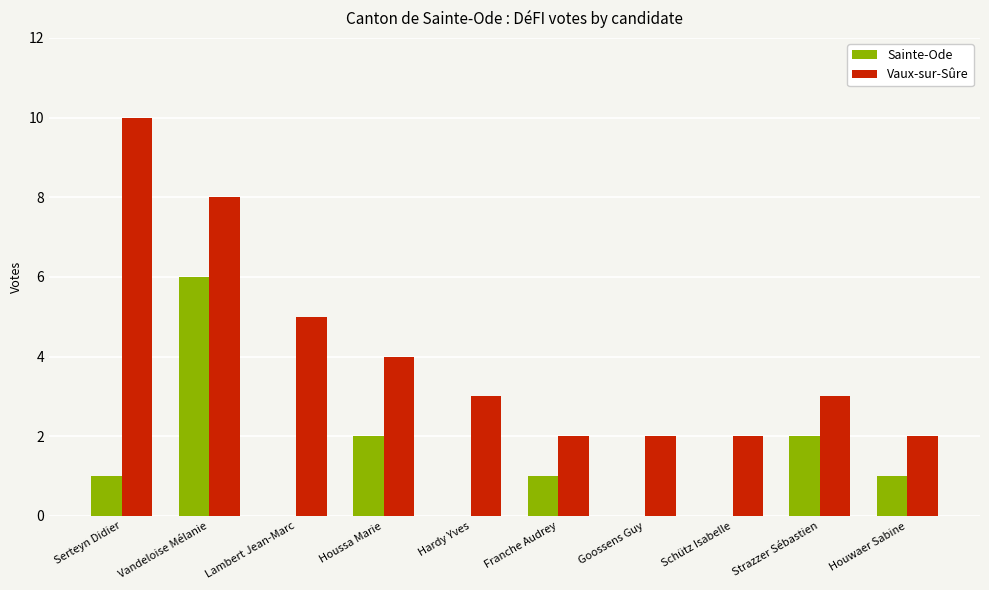

Reading right to left, extract all data points from this chart.

Sainte-Ode: Houwaer Sabine=1	Strazzer Sébastien=2	Schütz Isabelle=0	Goossens Guy=0	Franche Audrey=1	Hardy Yves=0	Houssa Marie=2	Lambert Jean-Marc=0	Vandeloise Mélanie=6	Serteyn Didier=1
Vaux-sur-Sûre: Houwaer Sabine=2	Strazzer Sébastien=3	Schütz Isabelle=2	Goossens Guy=2	Franche Audrey=2	Hardy Yves=3	Houssa Marie=4	Lambert Jean-Marc=5	Vandeloise Mélanie=8	Serteyn Didier=10